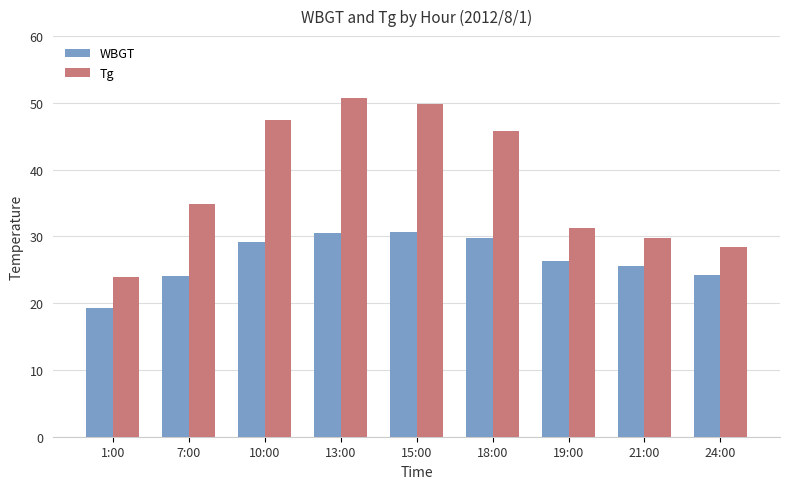

At which label is Tg closest to 37?

7:00